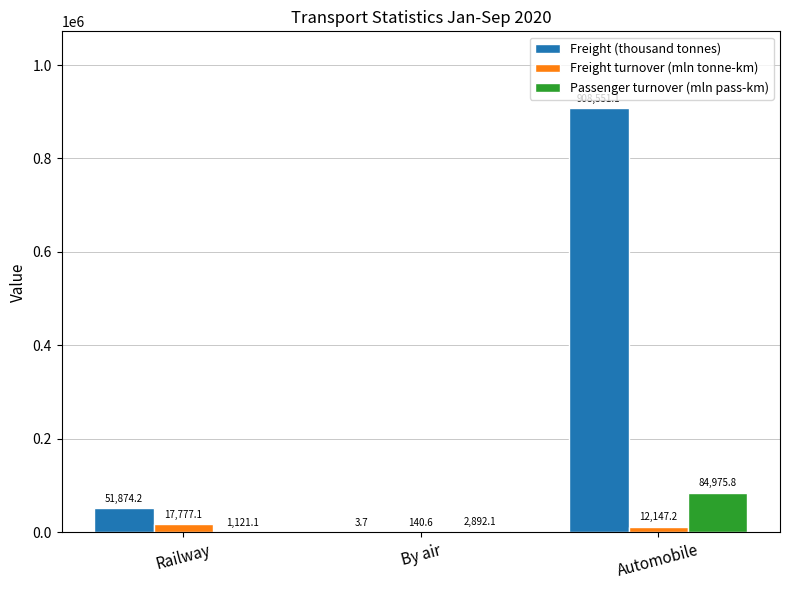

How many series are shown in this chart?

3